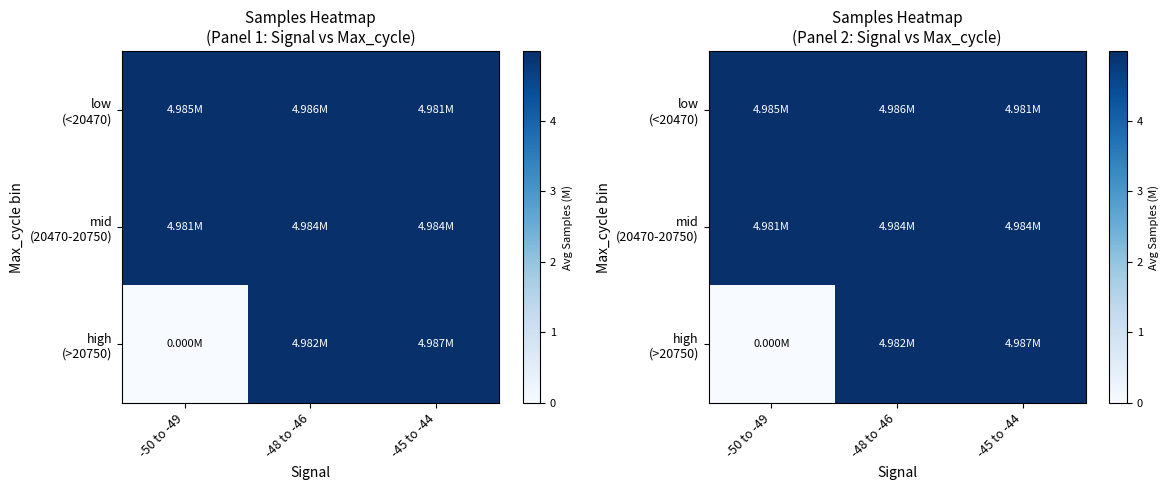

Which label corresponds to the smallest value in the chart?

-50 to -49